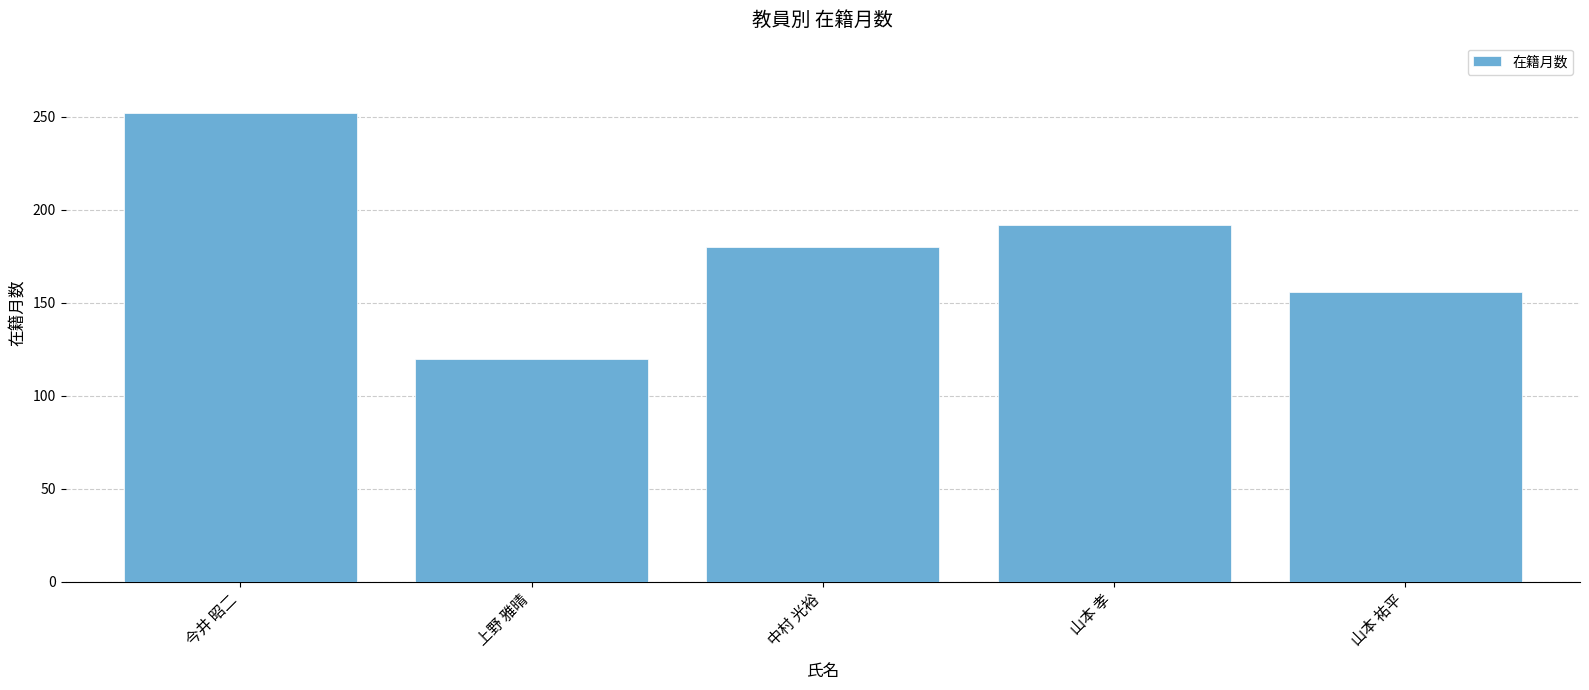

The chart shows a value of 180 at 中村 光裕. True or false?

True